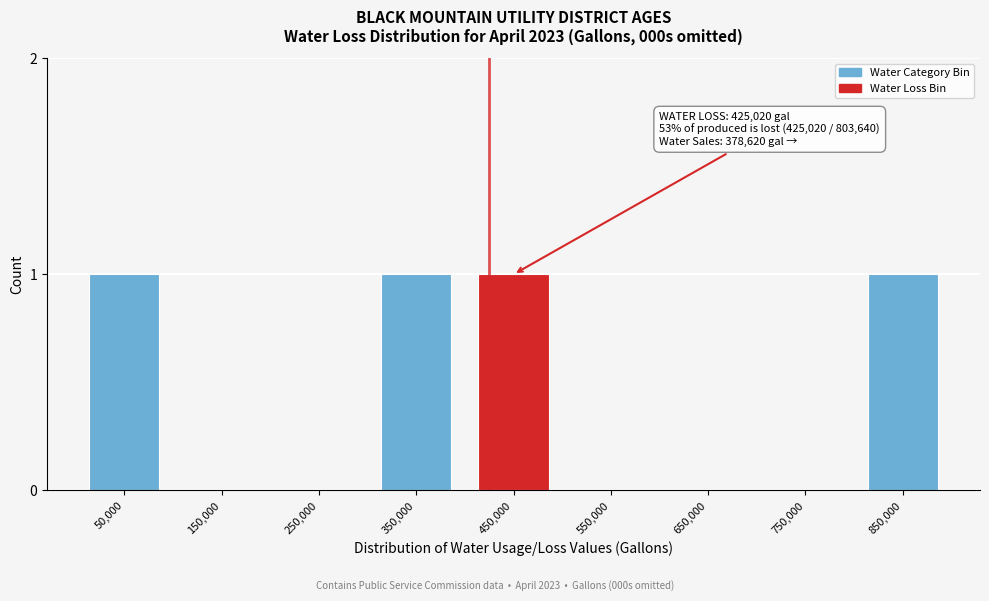

Reading right to left, extract all data points from this chart.

850,000=1	750,000=0	650,000=0	550,000=0	450,000=1	350,000=1	250,000=0	150,000=0	50,000=1